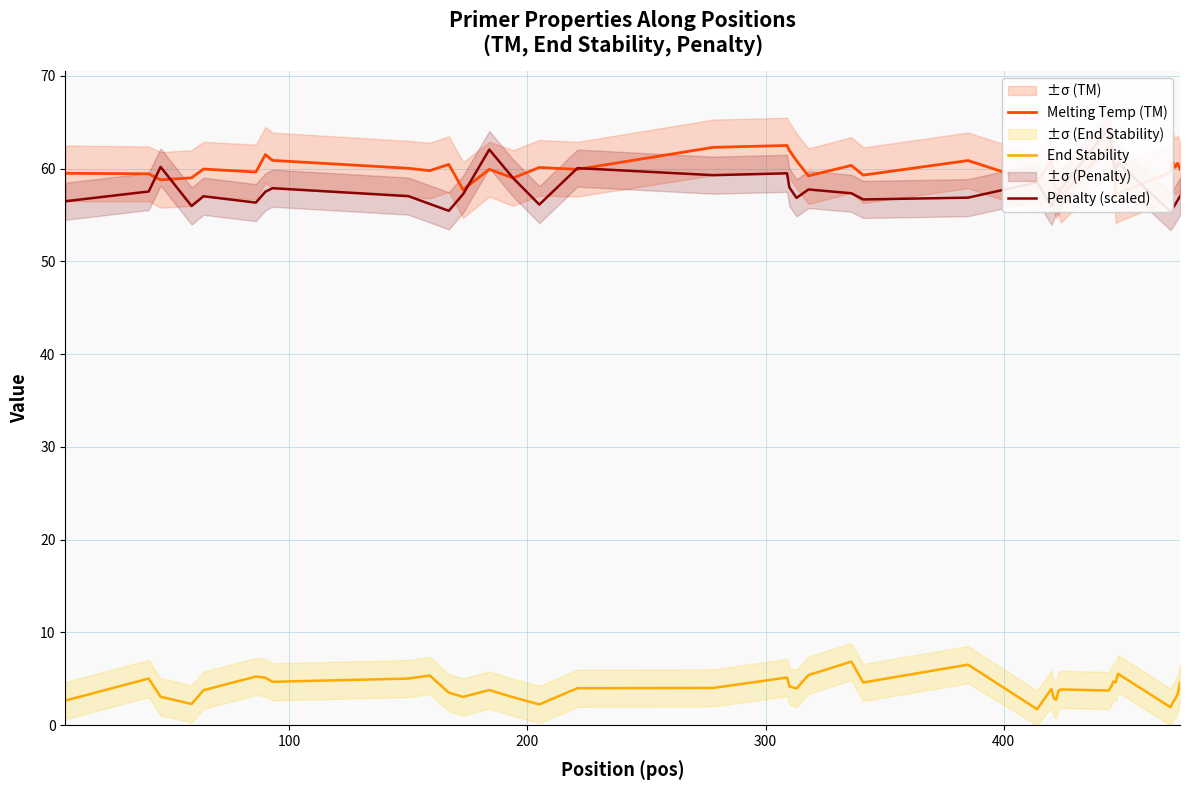

What is the lowest value of the End Stability series?

1.7